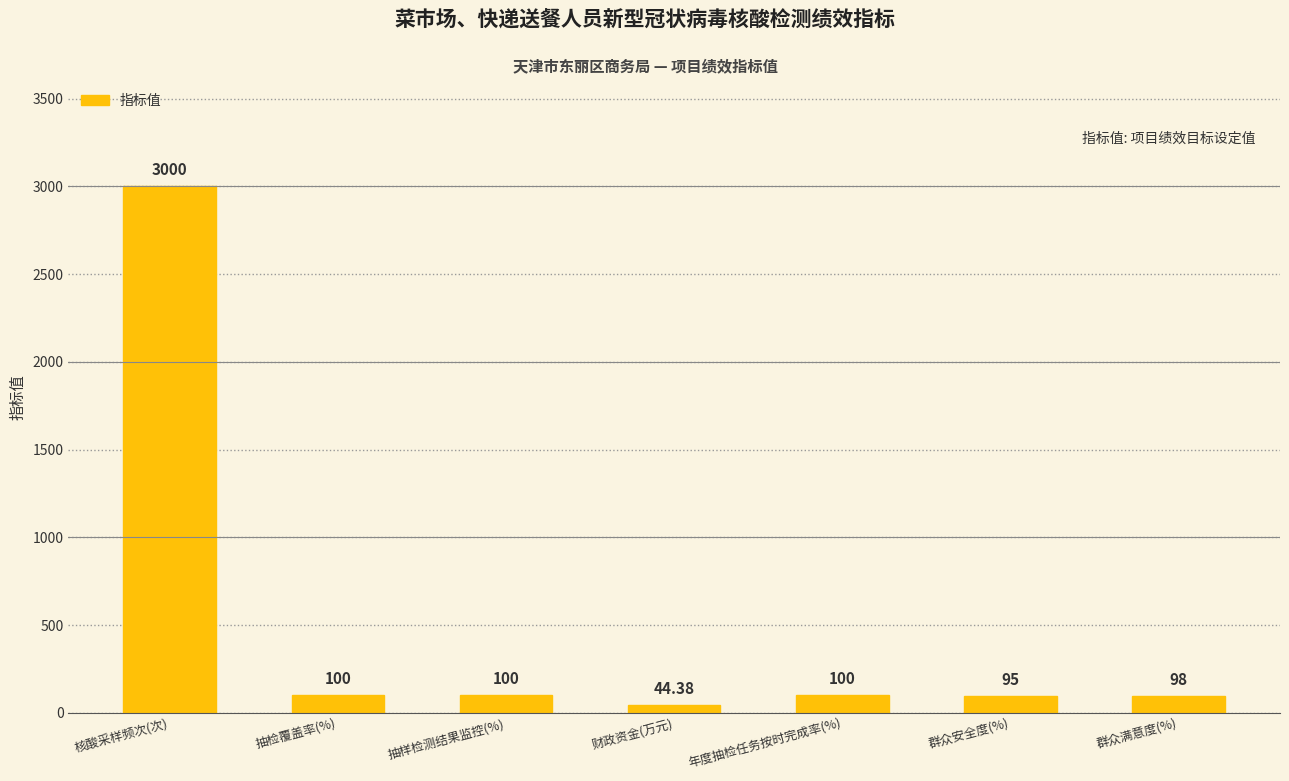

What is the label of the 3rd bar from the right?

年度抽检任务按时完成率(%)